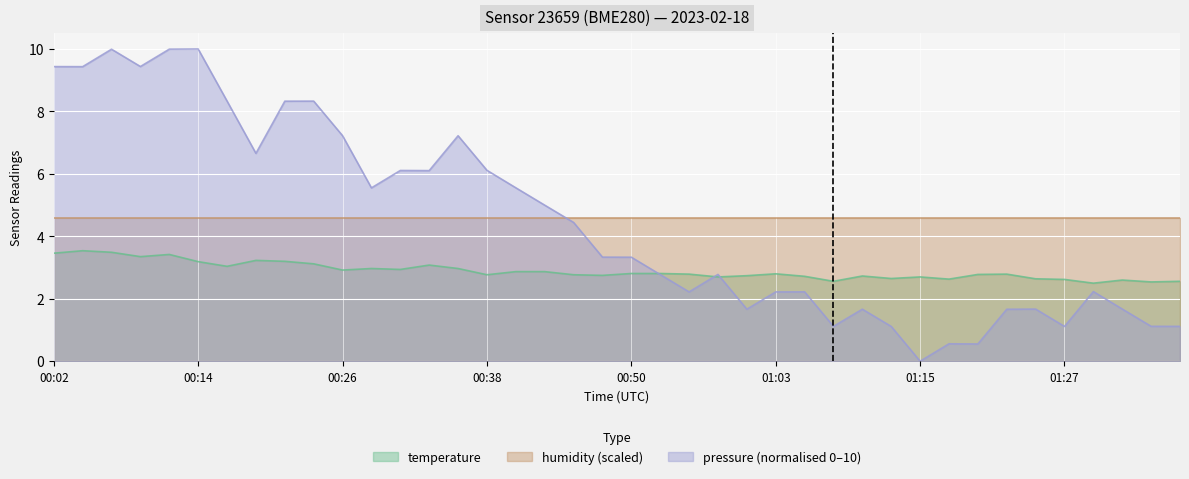

Is the value of pressure at 00:02 greater than the value of temperature at 00:14?

Yes